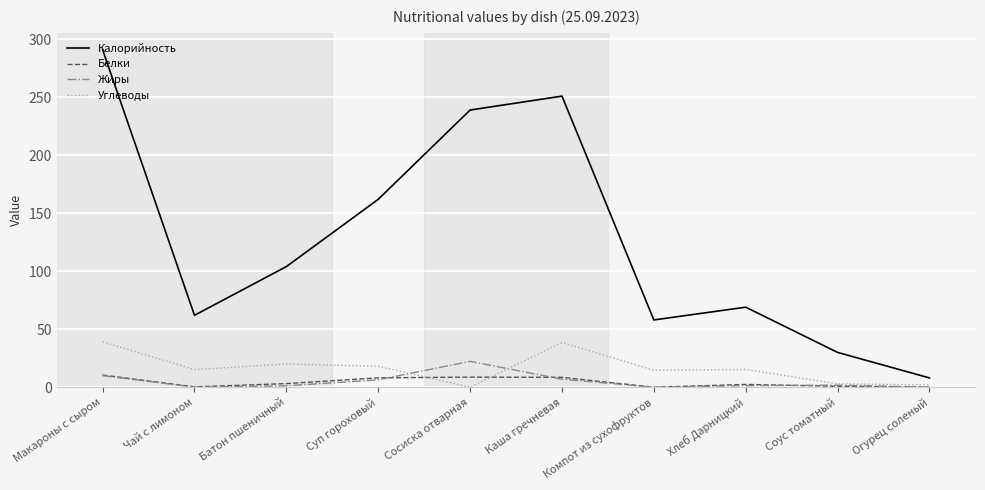

True or false: Белки has a value of 0.0 at Компот из сухофруктов.

True